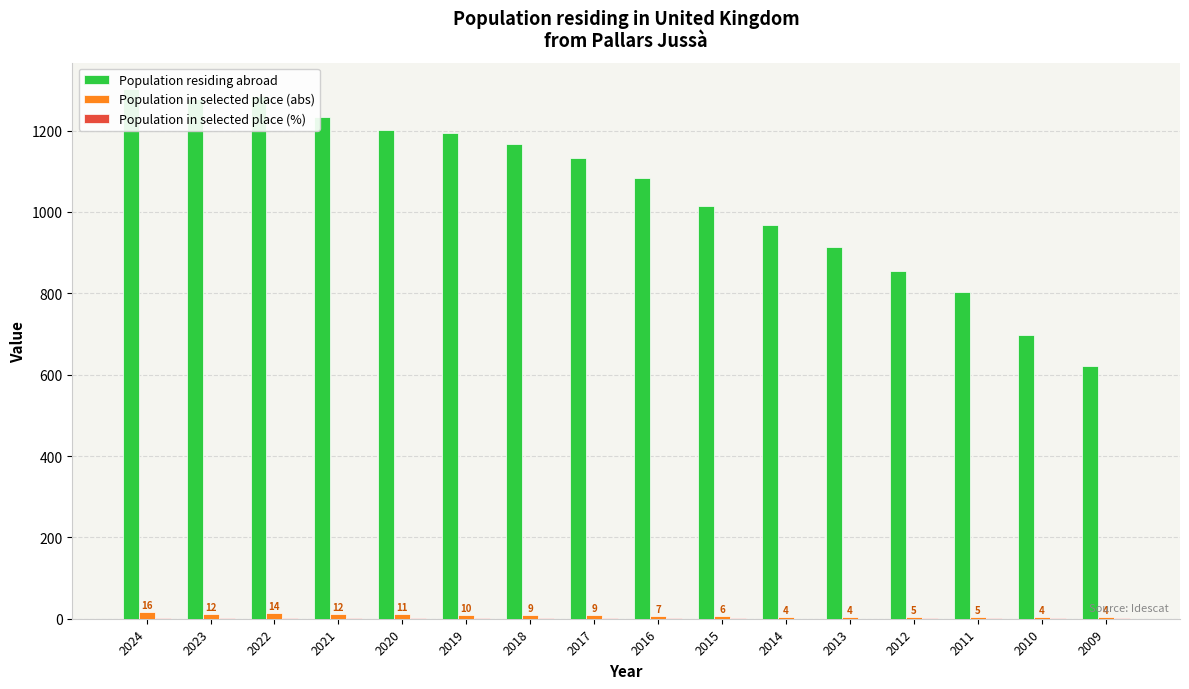

At which label does Population residing abroad reach its peak?

2024